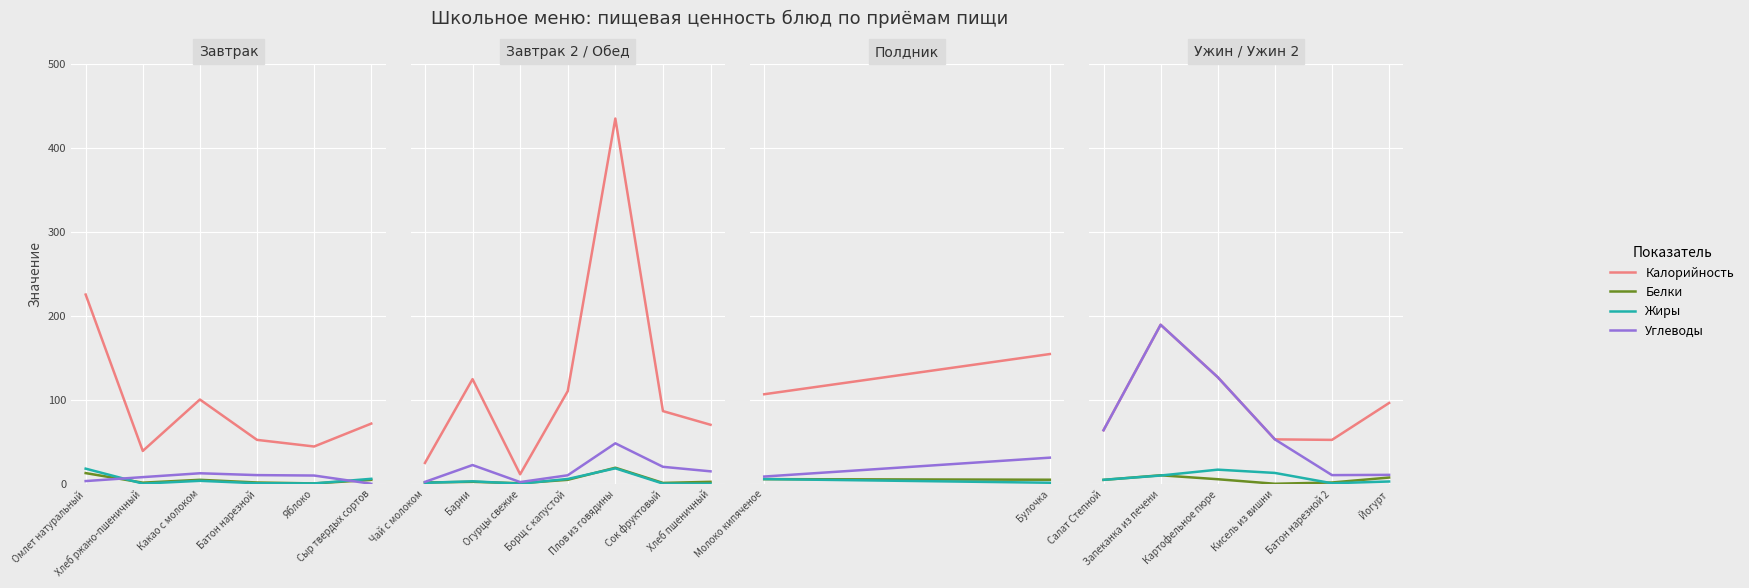

What is the label of the 5th point from the right?

Запеканка из печени